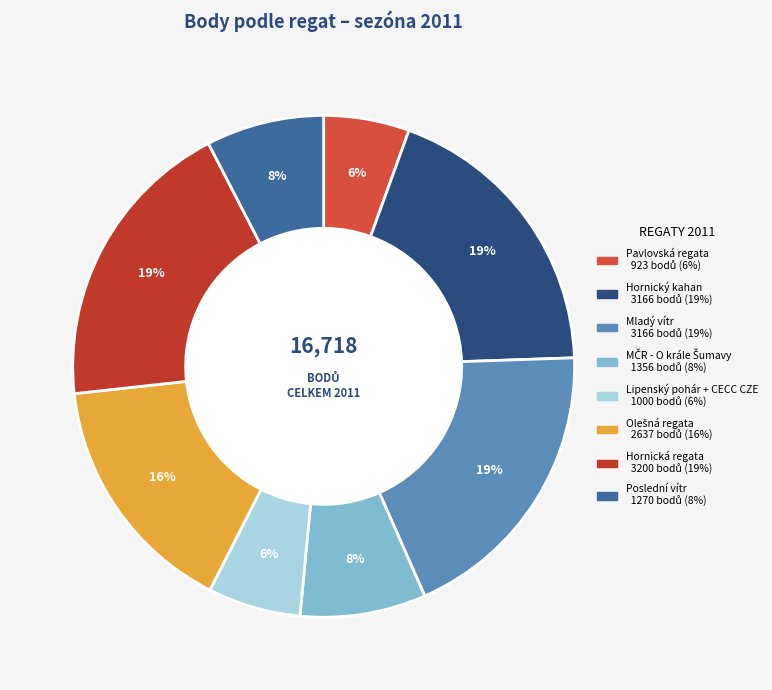

Is there any slice that represents more than half of the pie?

No